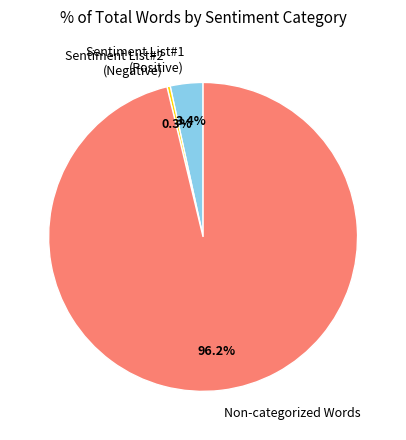

Combined, do Sentiment List#1 (Positive) and Non-categorized Words account for over 50%?

Yes